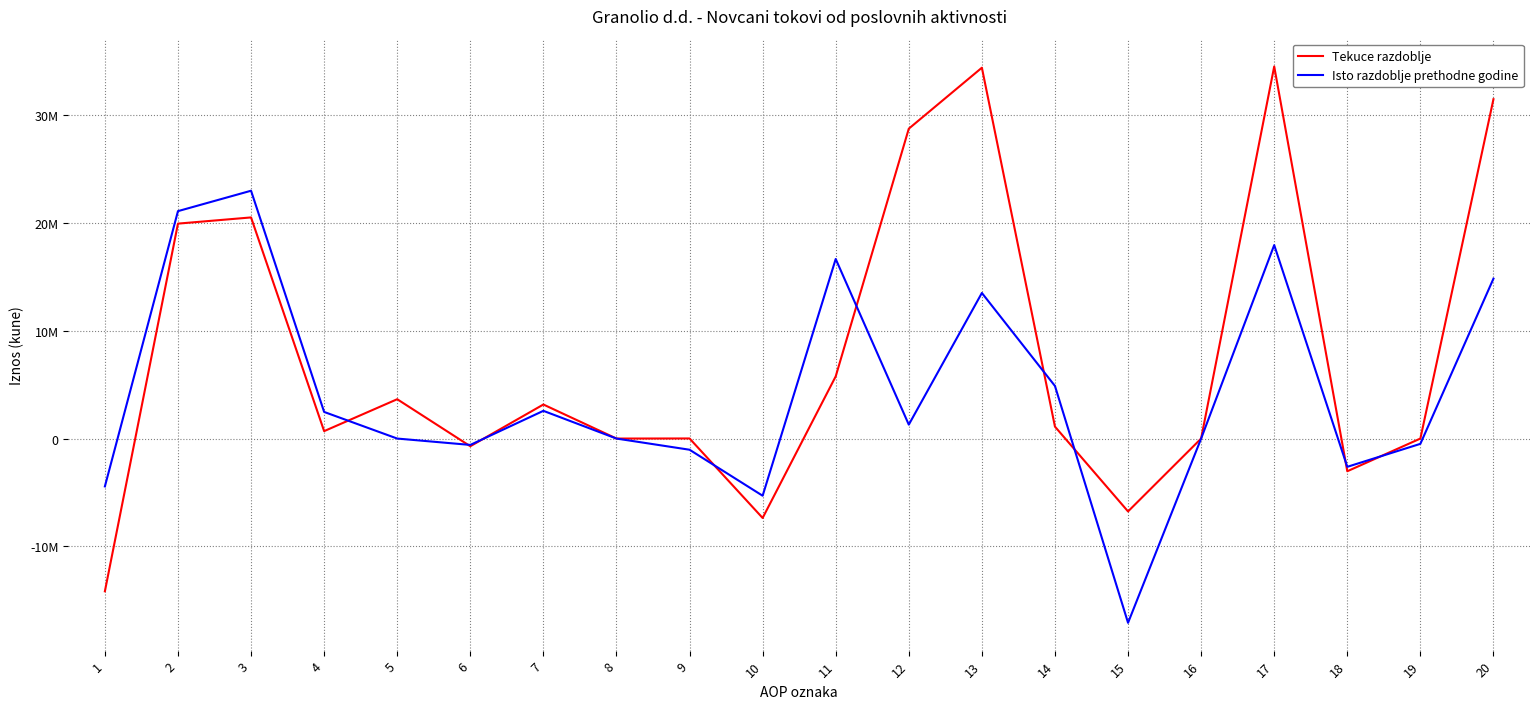

At which category does the chart reach its peak across all series?

17